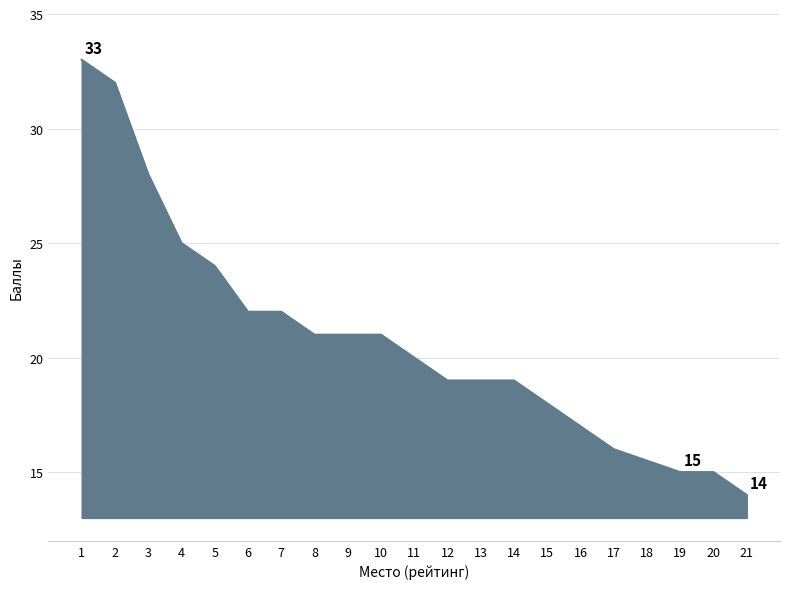

True or false: the data shows 33.0 at 1.

True